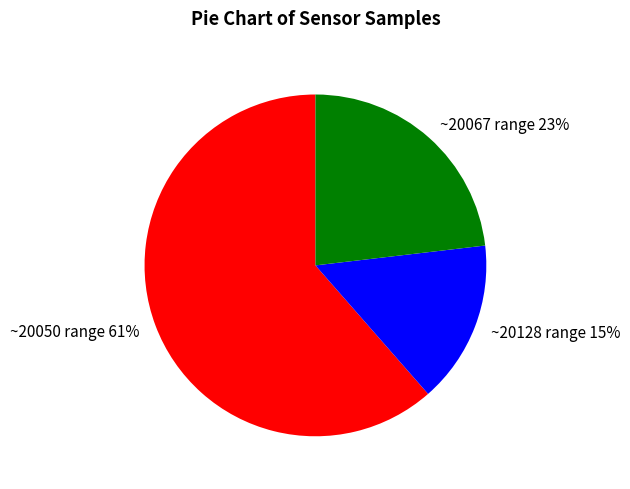

How many segments does this pie chart have?

3